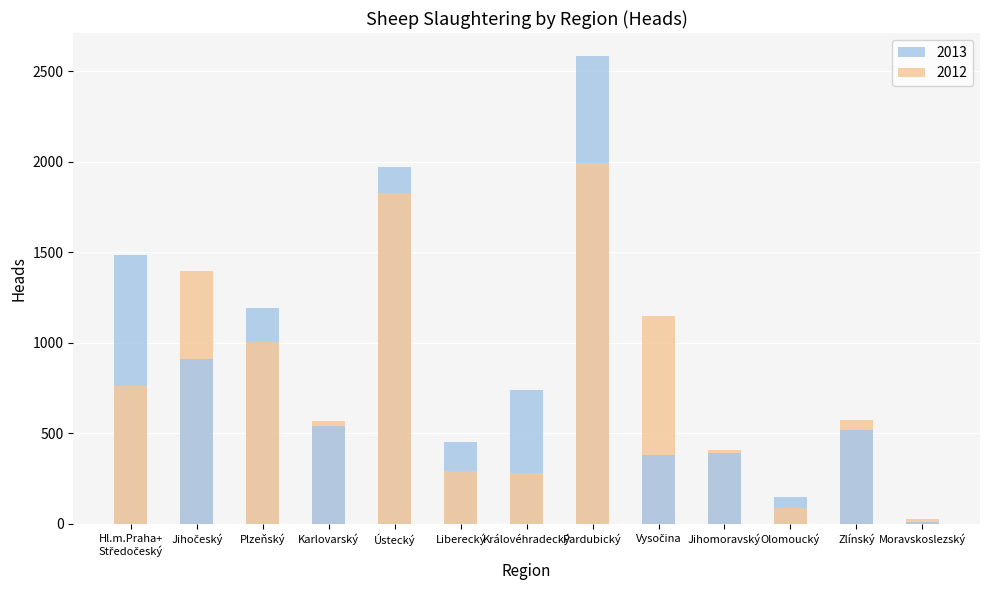

What is the label of the 8th bar from the right?

Liberecký